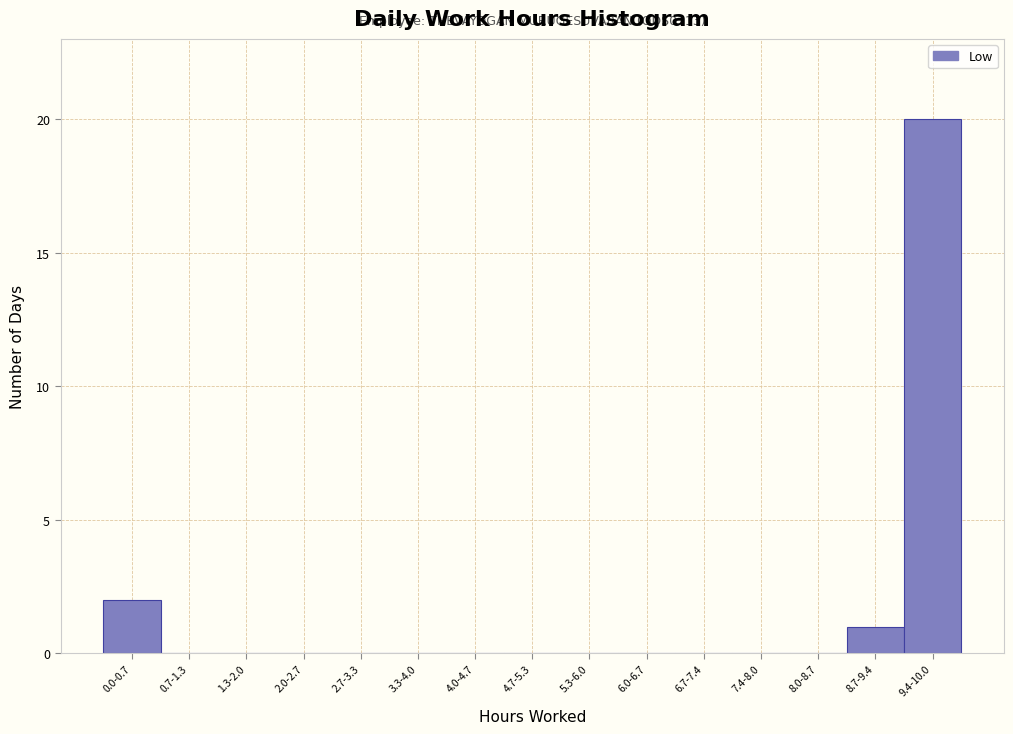

Reading left to right, extract all data points from this chart.

0.0-0.7=2	0.7-1.3=0	1.3-2.0=0	2.0-2.7=0	2.7-3.3=0	3.3-4.0=0	4.0-4.7=0	4.7-5.3=0	5.3-6.0=0	6.0-6.7=0	6.7-7.4=0	7.4-8.0=0	8.0-8.7=0	8.7-9.4=1	9.4-10.0=20